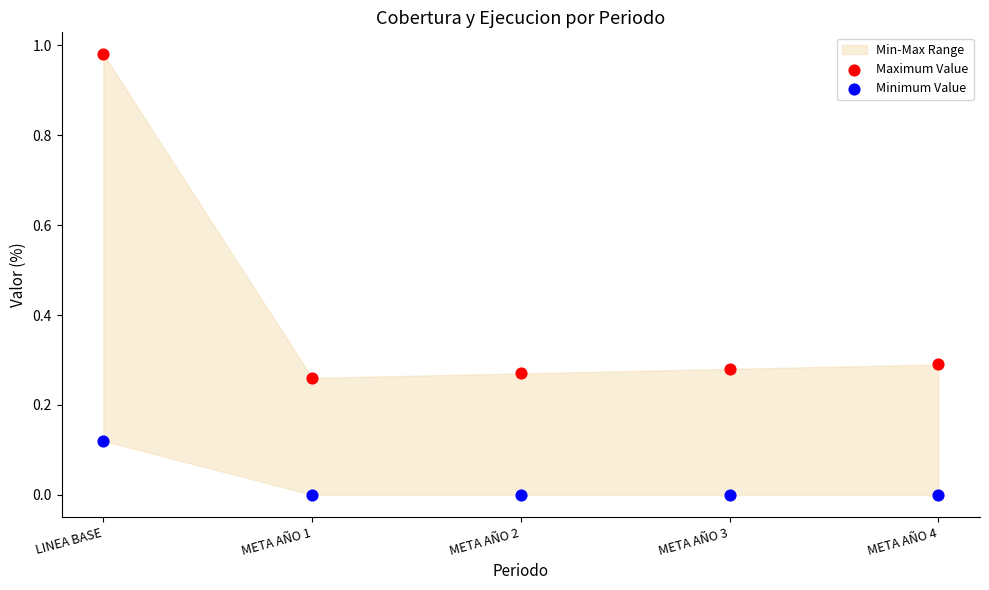

Which series contains the lowest Y value?

Minimum Value